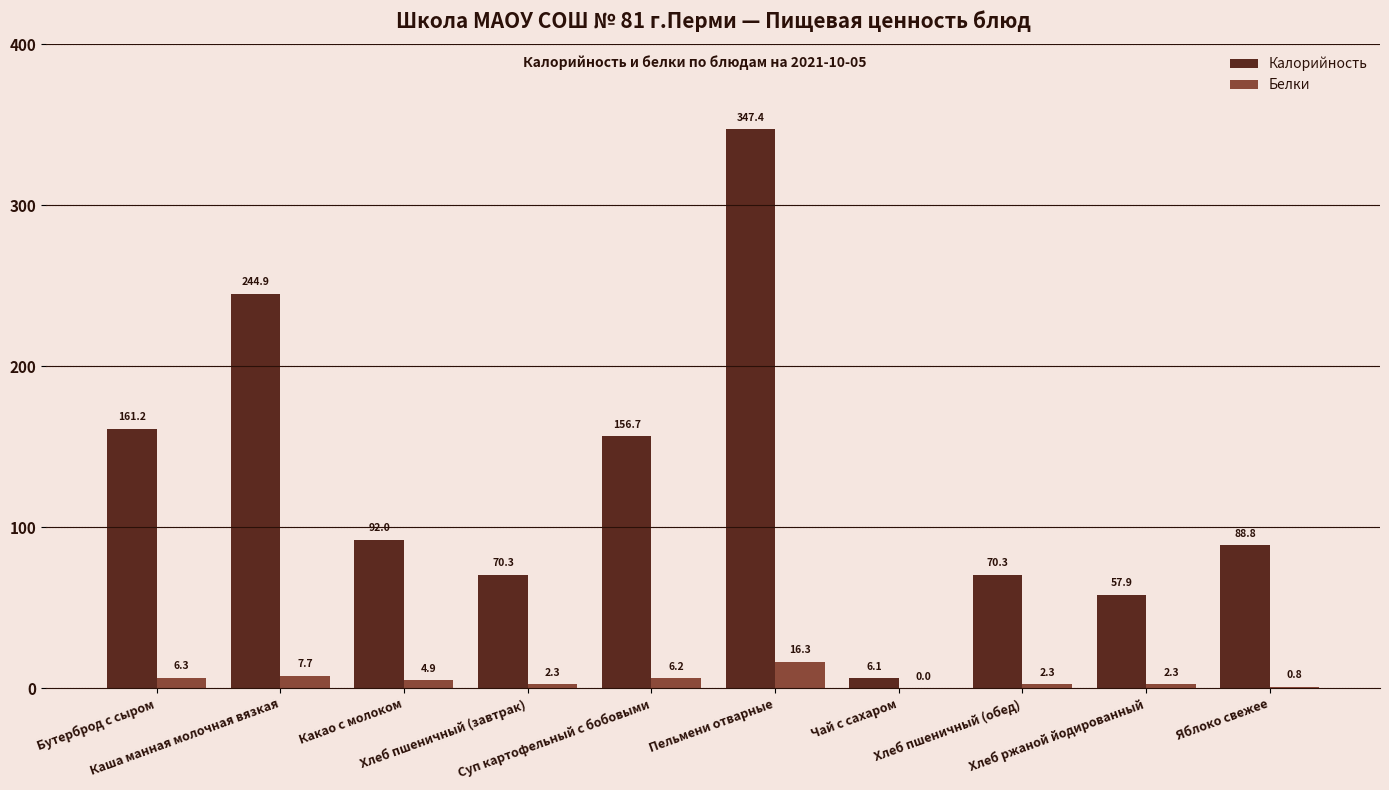

Which series has the largest total across all categories?

Калорийность